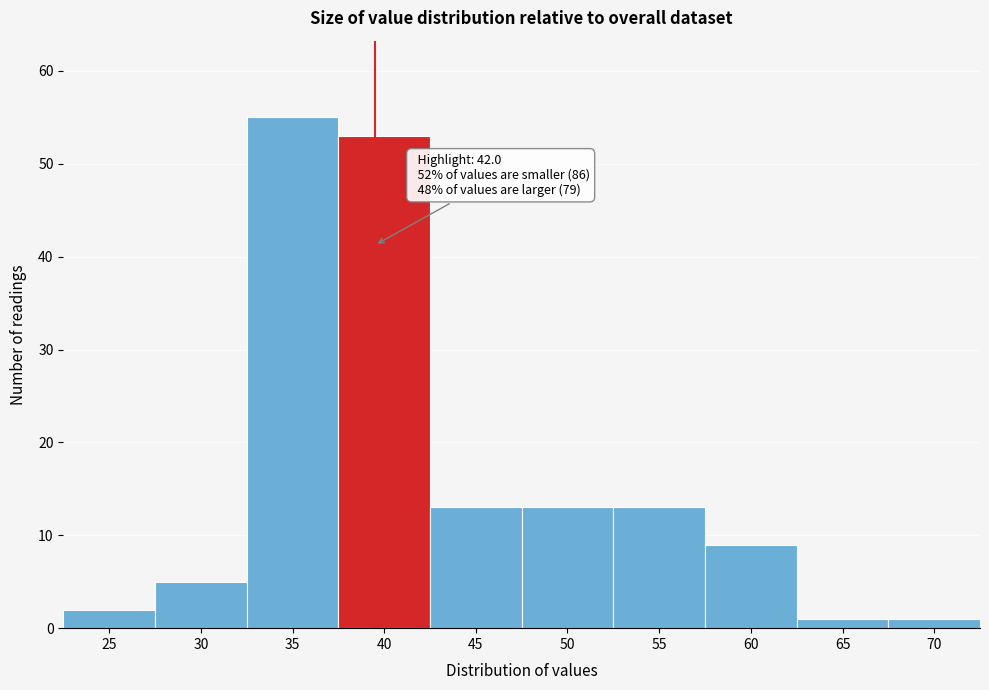

Reading left to right, transcribe all the data shown in this chart.

2	5	55	53	13	13	13	9	1	1